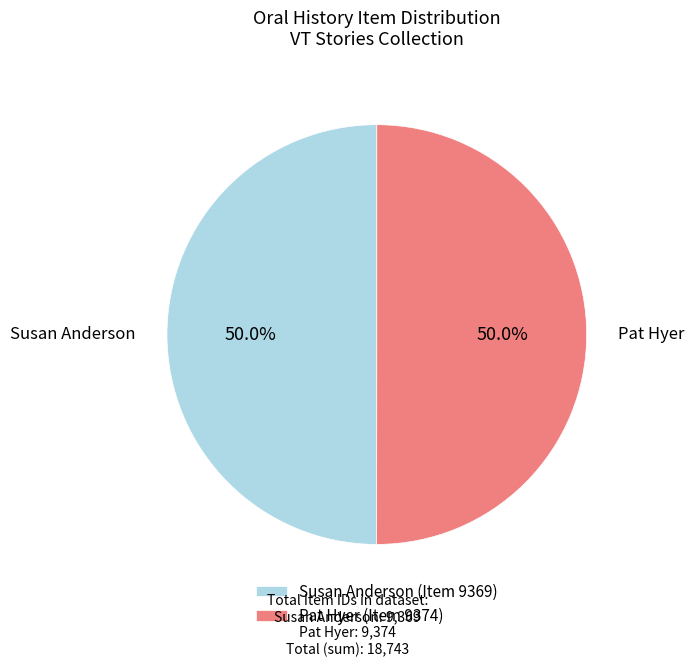

Do Susan Anderson (Item 9369) and Pat Hyer (Item 9374) together represent more than half of the pie?

Yes